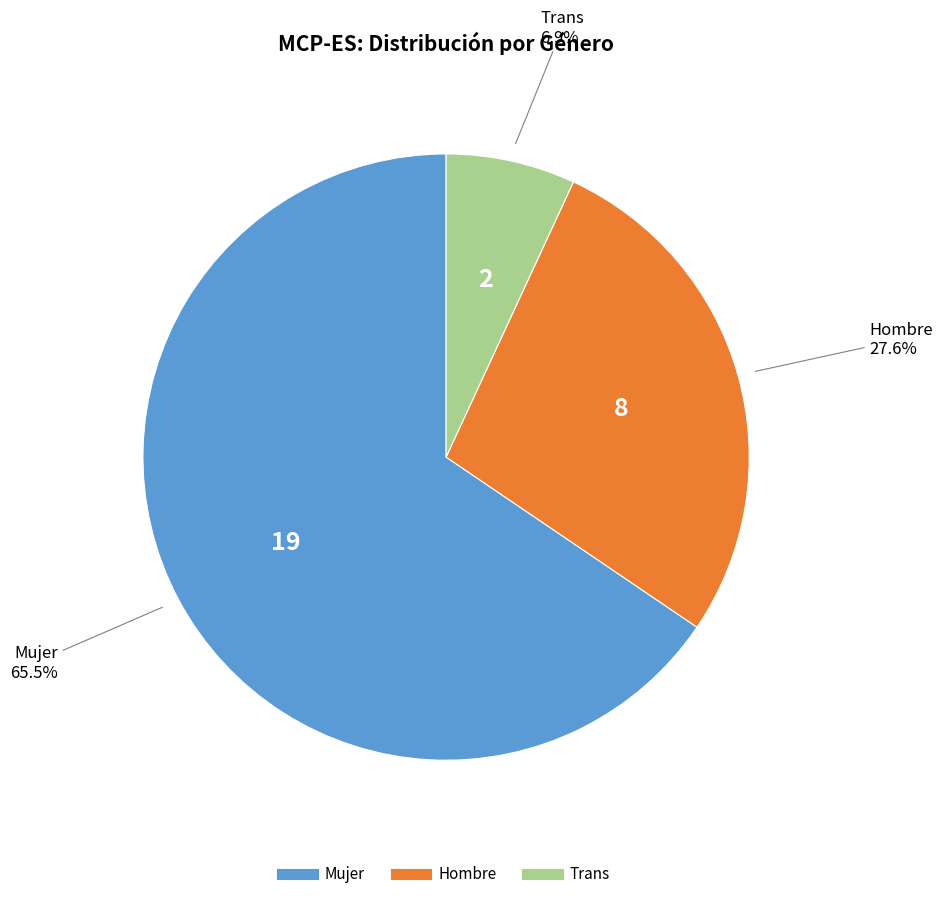

What is the ratio of the value at Hombre to the value at Mujer?

0.4